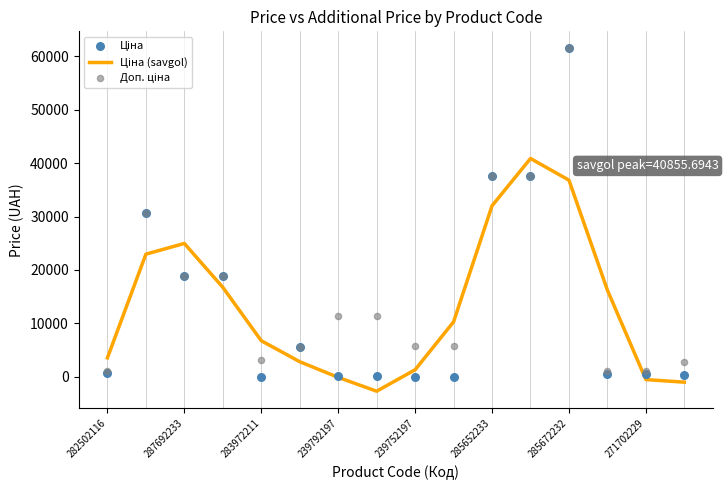

Which series reaches the maximum Y coordinate?

Ціна